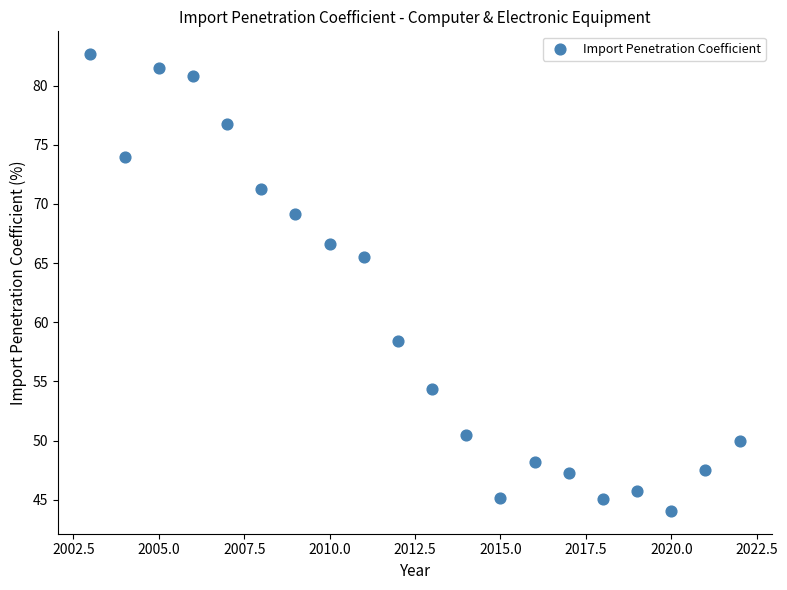

What is the range of Y values (max minus min)?

38.6